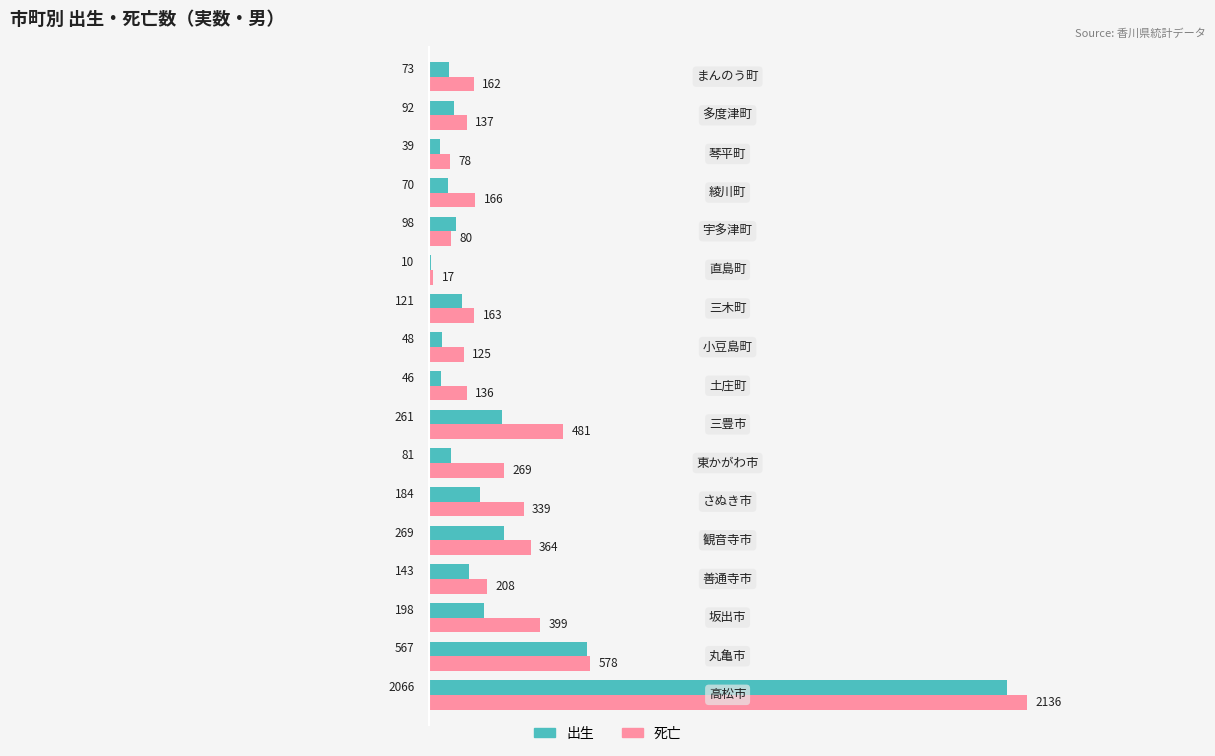

Which series has the largest total across all categories?

死亡